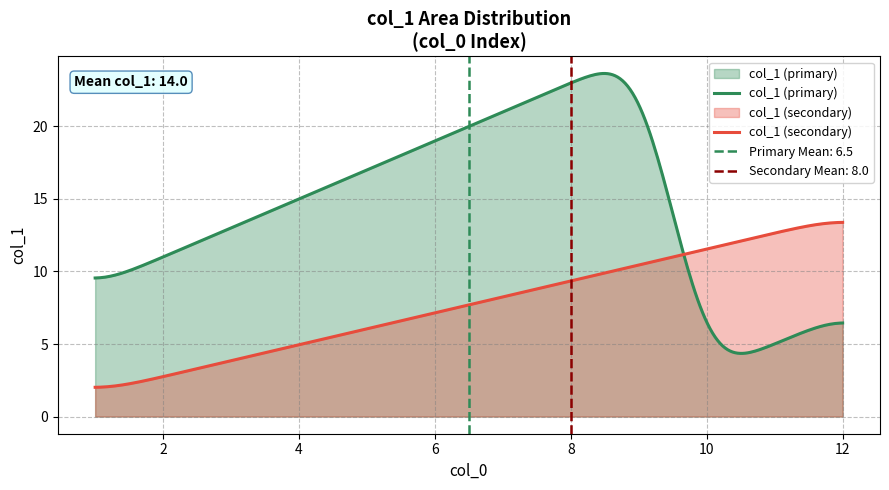

How many values exceed 15?

5